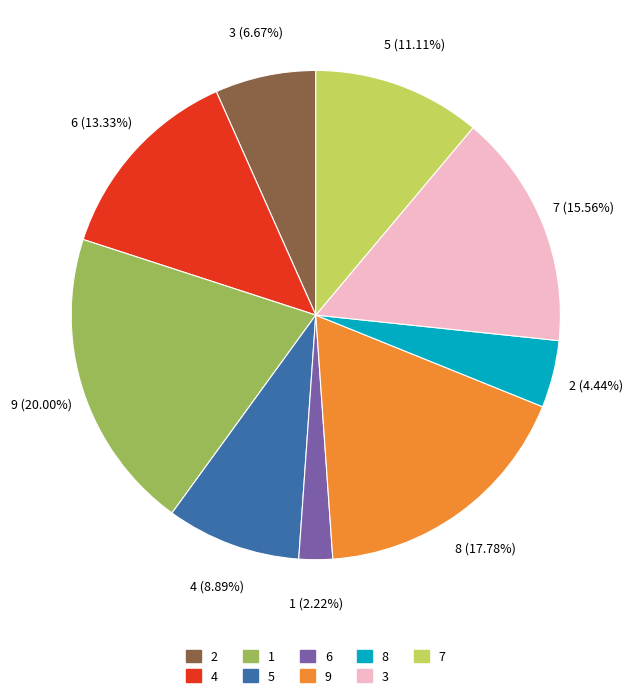

The 4 slice represents 22% of the pie. True or false?

False